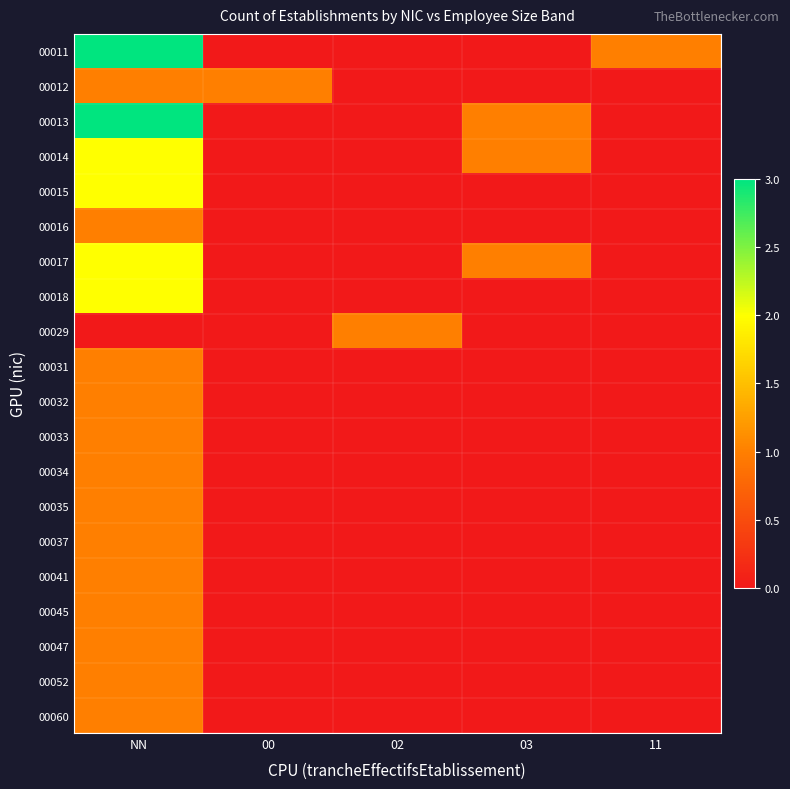

Between 02 and 11, which is larger?

11